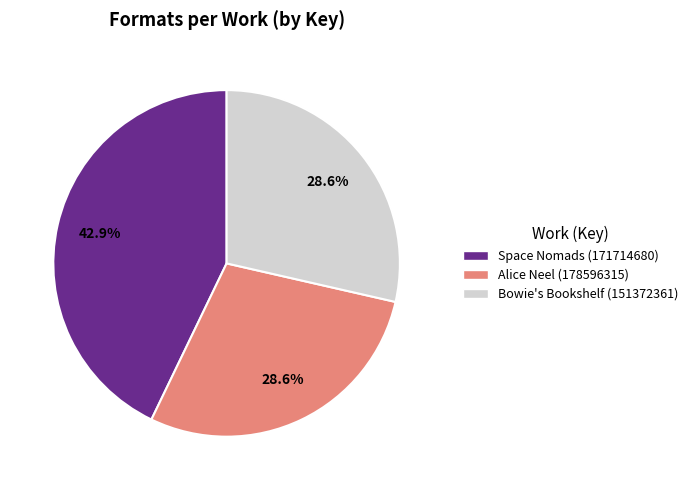

To the nearest percent, what is the difference between the largest and smallest slice percentages?

14%